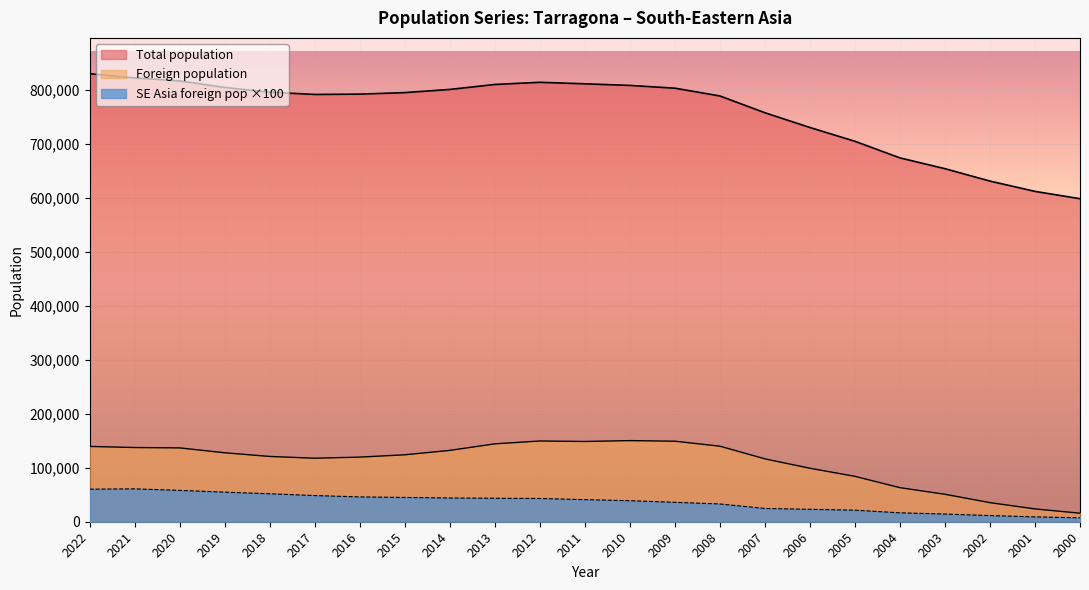

Between 2002 and 2004, which is larger?

2004